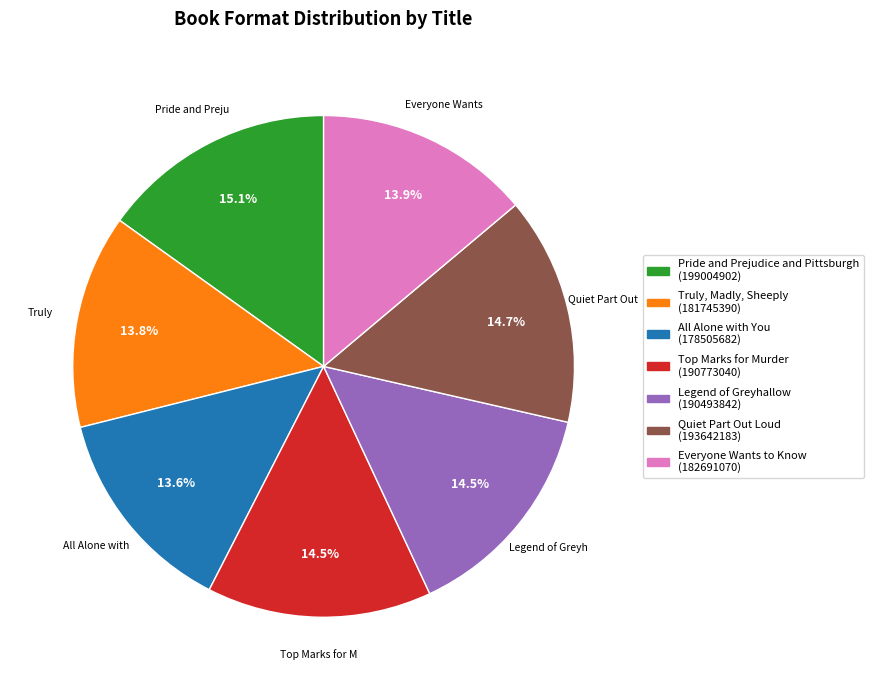

Does Legend of Greyhallow account for over 50% of the chart?

No